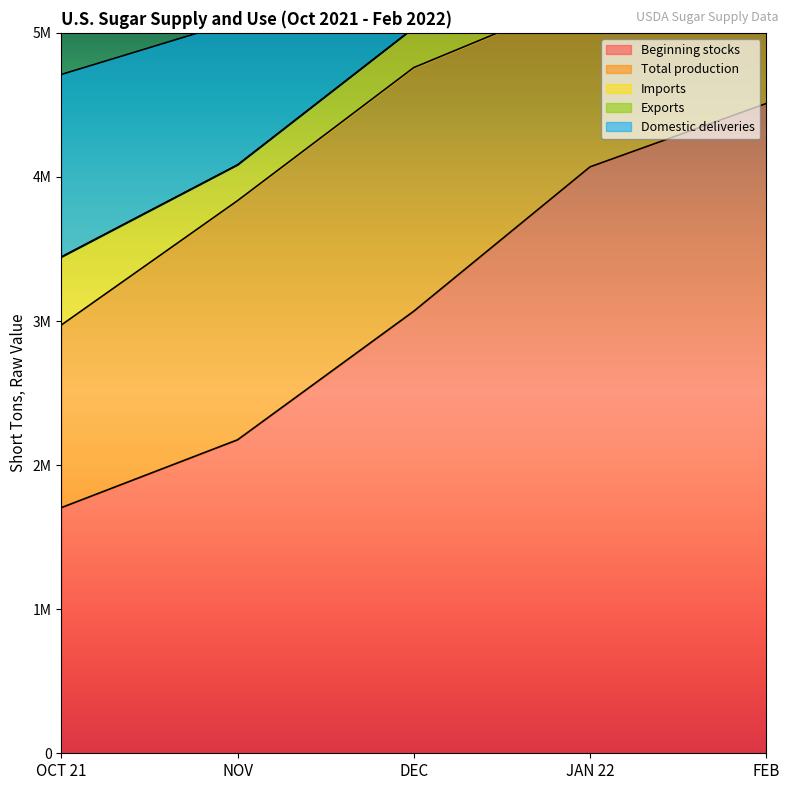

The Beginning stocks series shows 2175546 at NOV. True or false?

True